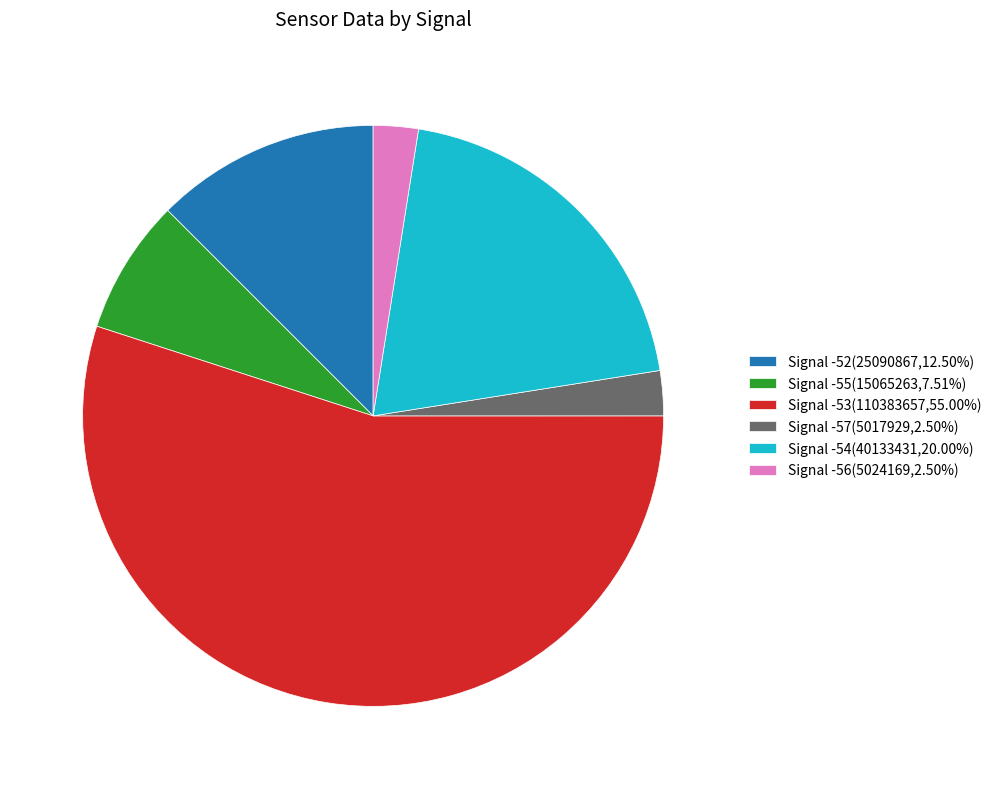

What is the ratio of the value at Signal -54(40133431,20.00%) to the value at Signal -56(5024169,2.50%)?

8.0